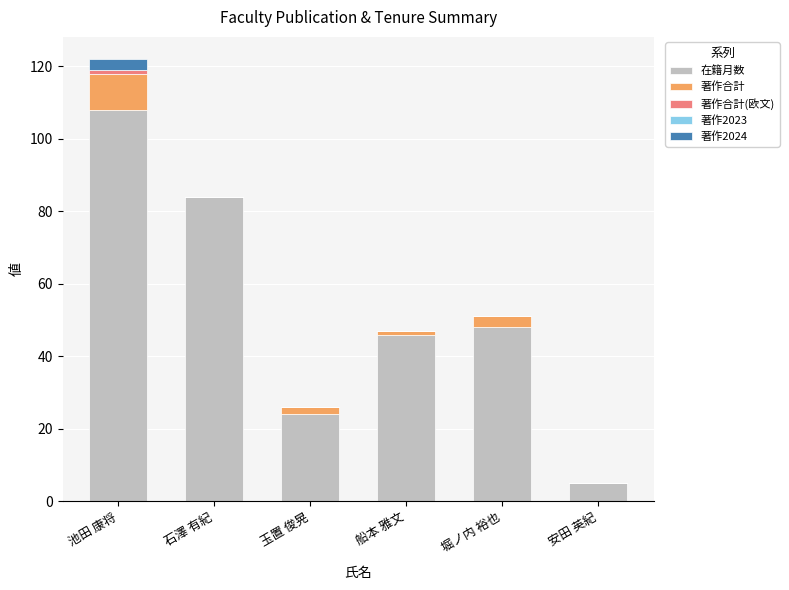

Is it true that 在籍月数 equals 46 at 船本 雅文?

True